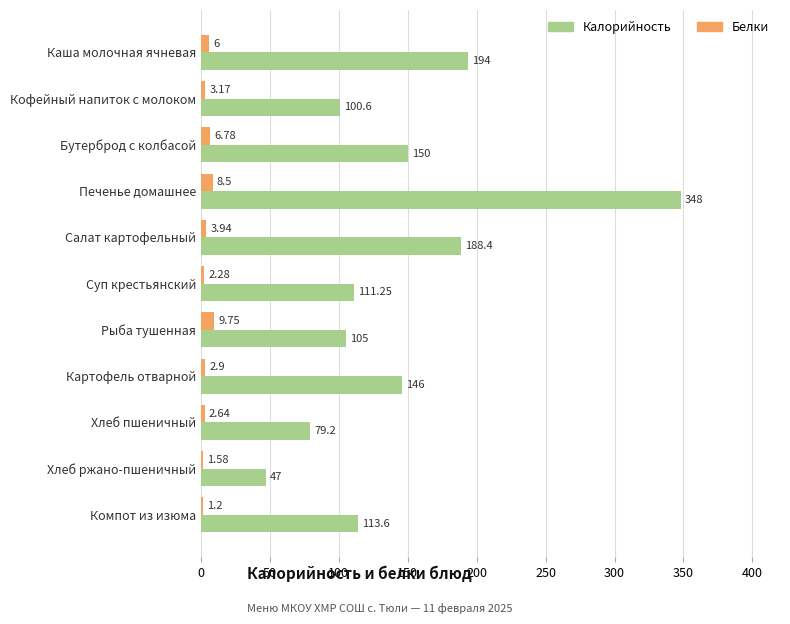

Which series changed the most between Суп крестьянский and Хлеб ржано-пшеничный?

Калорийность